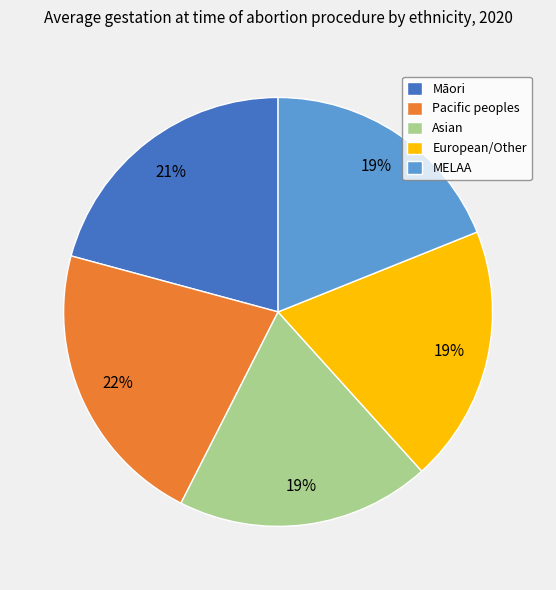

Do Pacific peoples and Asian together represent more than half of the pie?

No